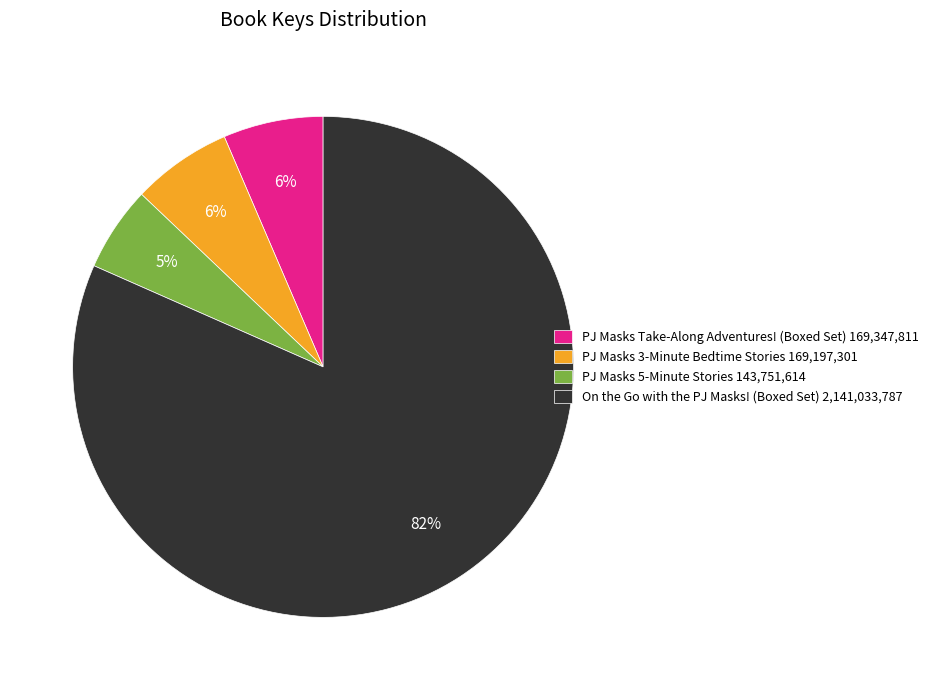

Is there any slice that represents more than half of the pie?

Yes